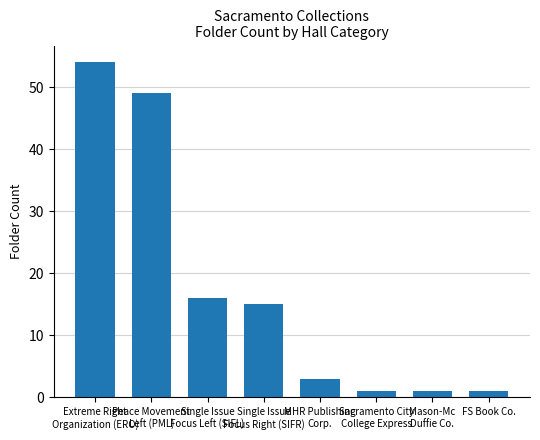

What is the greatest value displayed?

54